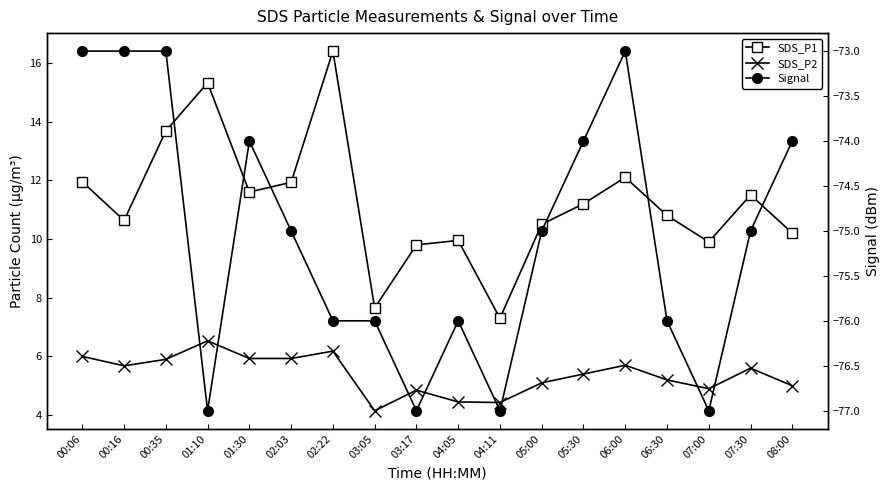

Rank the series by their maximum value, from highest to lowest.

SDS_P1, SDS_P2, Signal